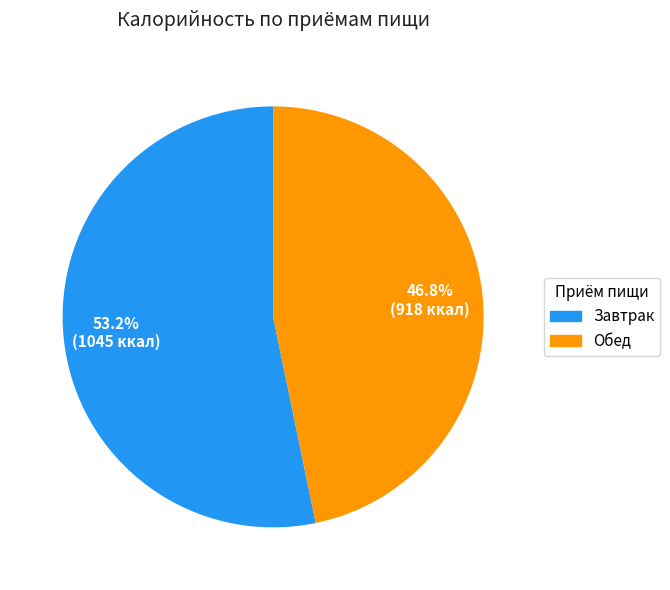

Is there a majority slice in this chart?

Yes